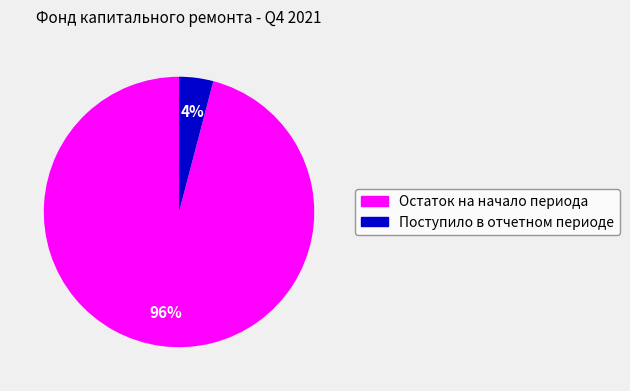

To the nearest percent, what is the average slice percentage?

50%